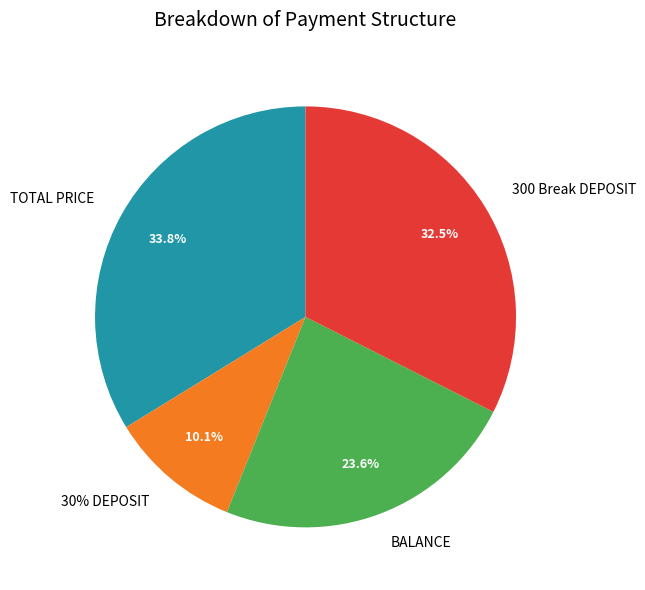

To the nearest percent, what is the average slice percentage?

25%